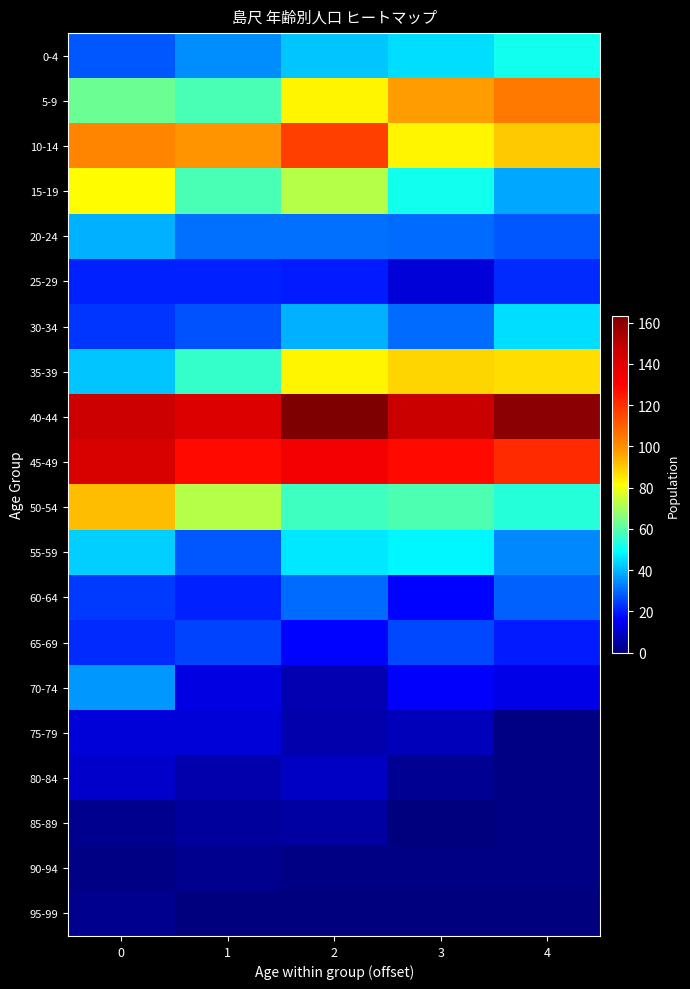

At 0, list the series in order from smallest to largest.

90-94, 85-89, 95-99, 80-84, 75-79, 25-29, 65-69, 30-34, 60-64, 0-4, 70-74, 20-24, 35-39, 55-59, 5-9, 15-19, 50-54, 10-14, 45-49, 40-44